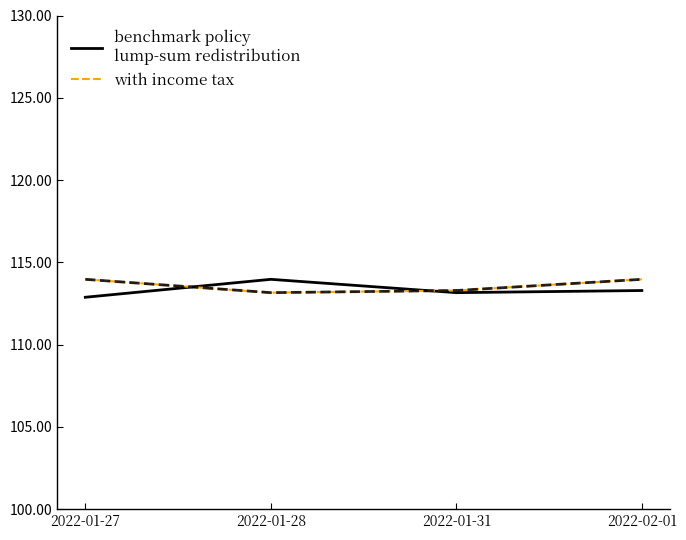

What position from the left is 2022-01-31?

3